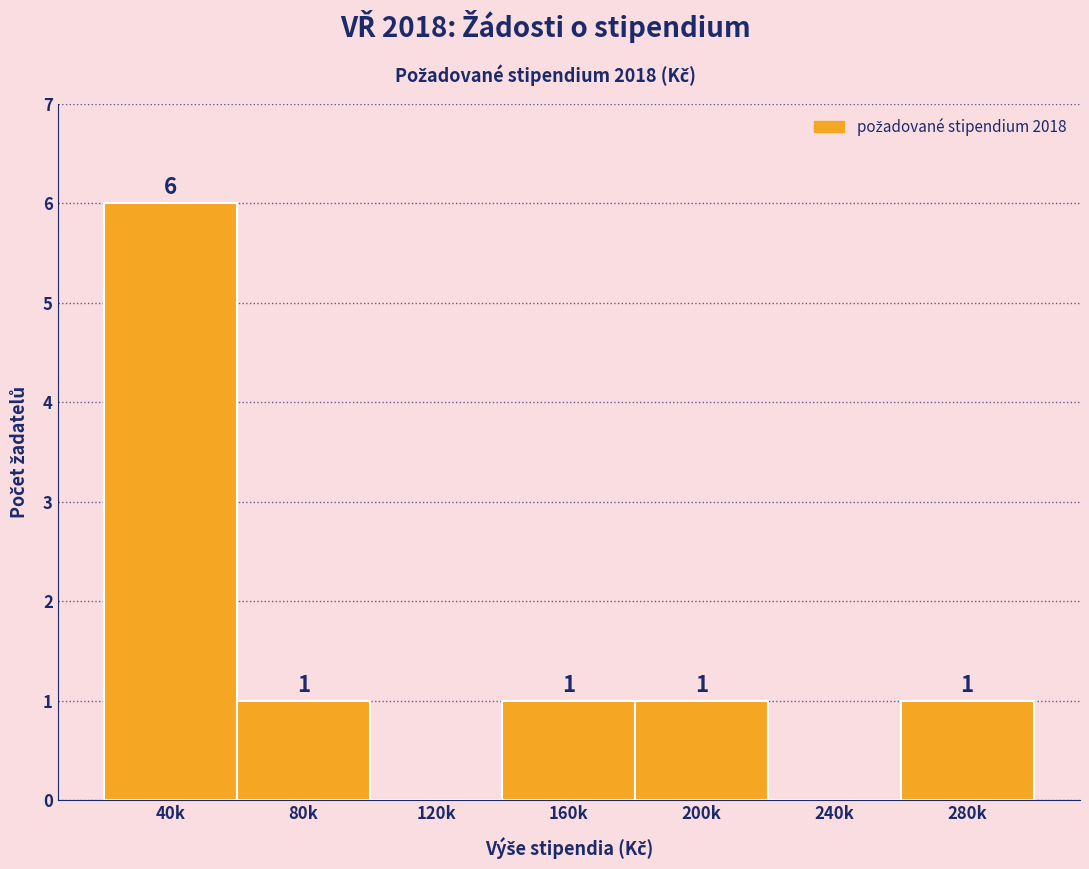

Reading left to right, transcribe all the data shown in this chart.

40k=6	80k=1	120k=0	160k=1	200k=1	240k=0	280k=1